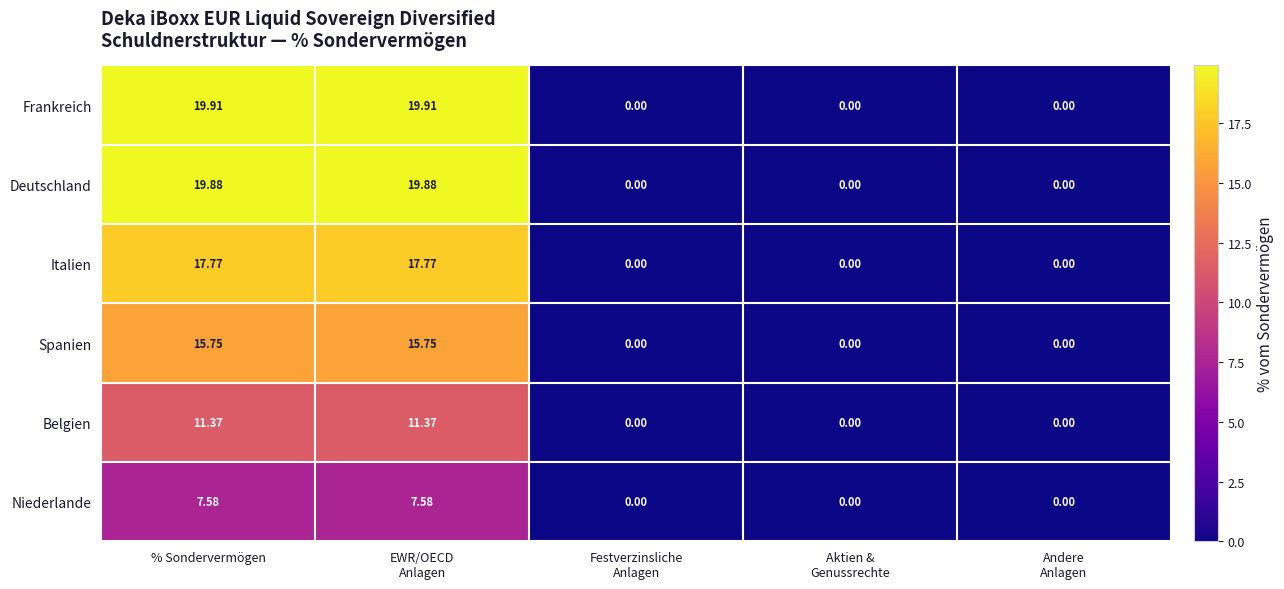

How many distinct data groups are displayed?

6